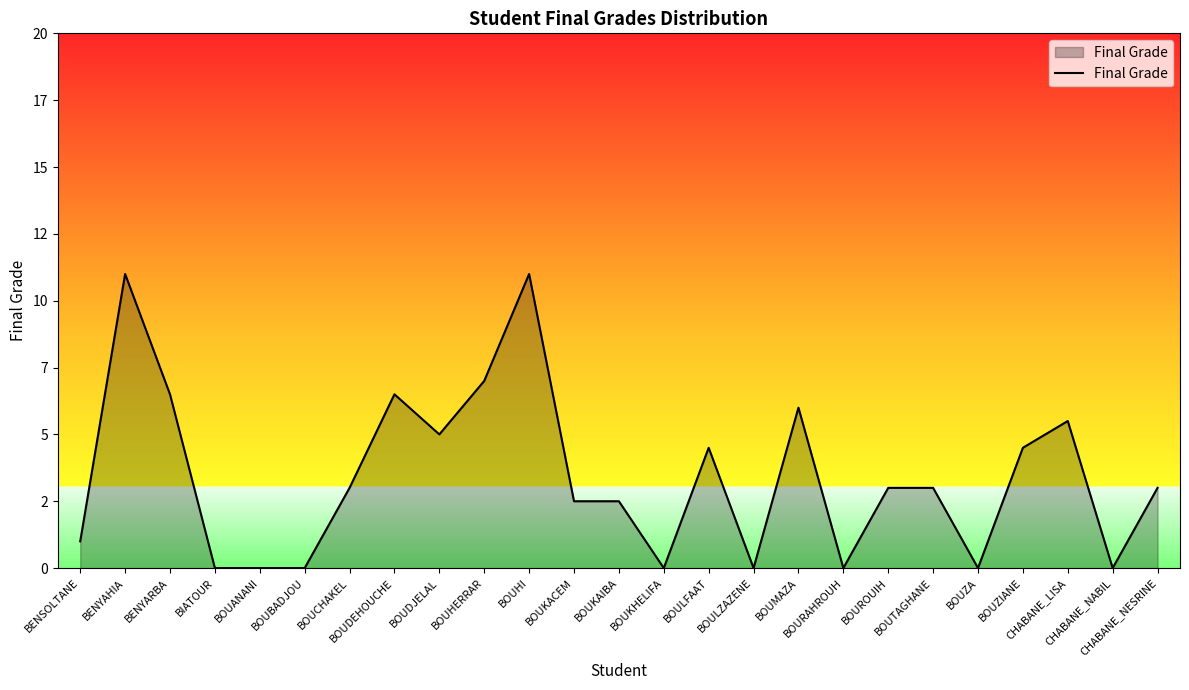

True or false: the data shows 3.0 at BOUCHAKEL.

True